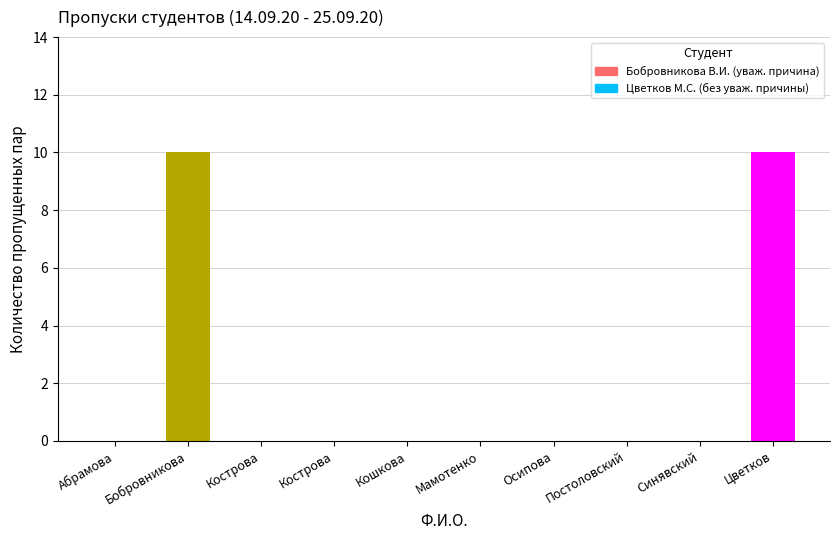

How many values in пропущено по уваж. причине are above zero?

1